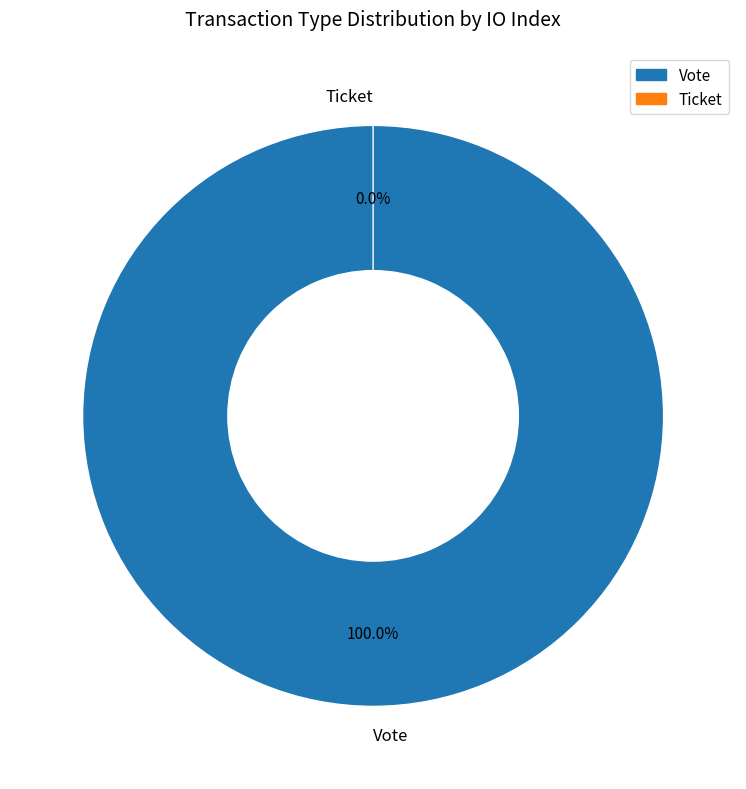

To the nearest percent, what is the combined percentage of Vote (io_index=1) and Ticket (io_index=0)?

100%